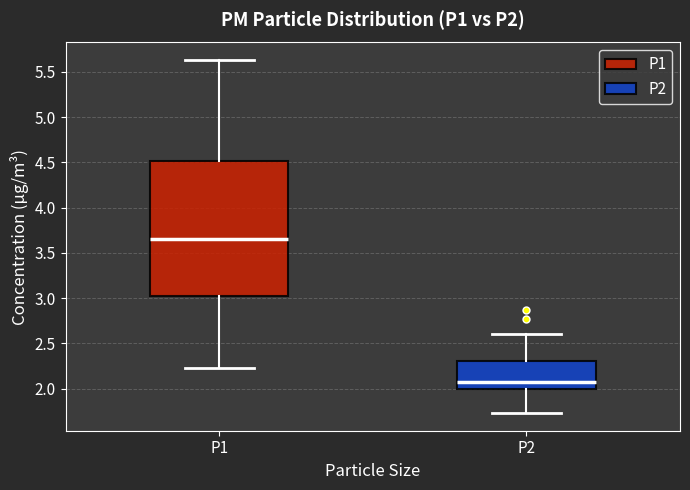

Where does the median line of the box for P1 sit on the y-axis? The values are not printed on the chart, so give them approximately, as read against the axis.

3.65